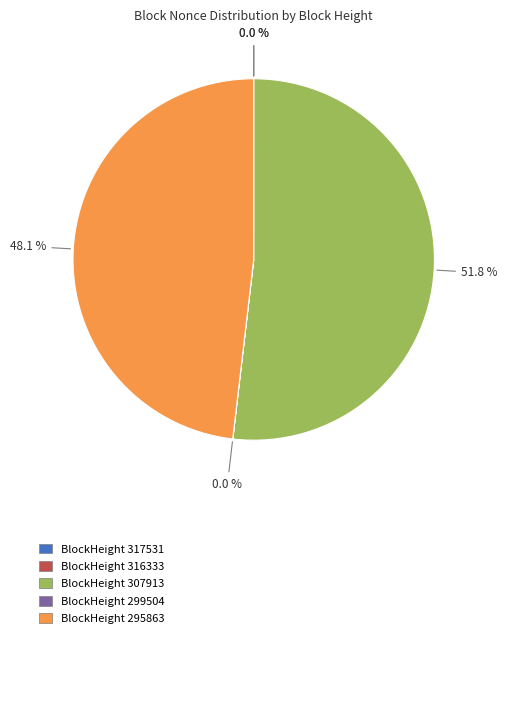

Is there a majority slice in this chart?

Yes